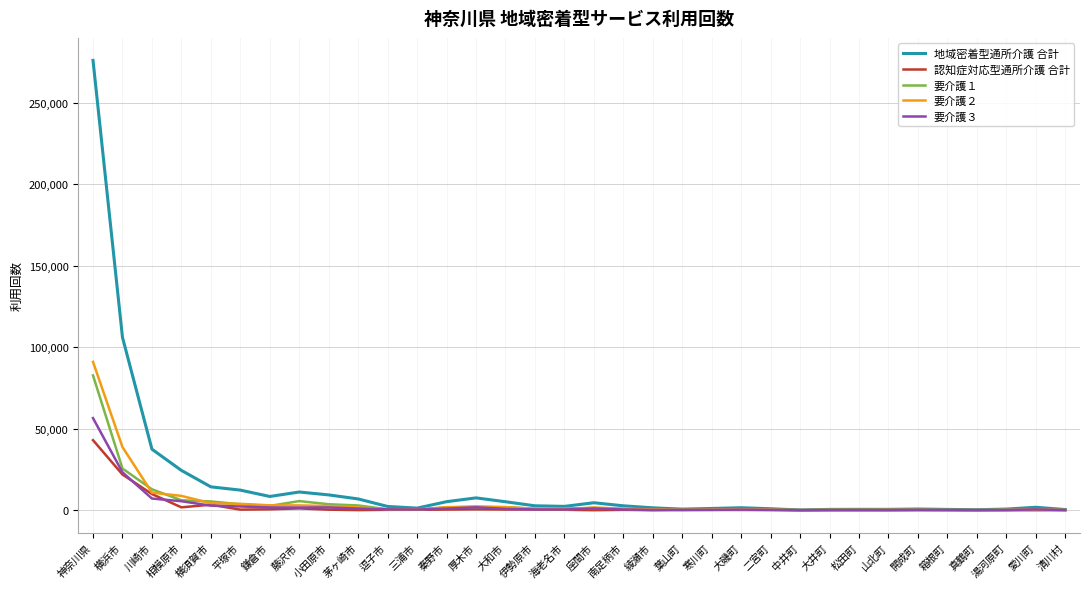

Between 横浜市 and 鎌倉市, which series saw the biggest shift?

地域密着型通所介護 合計